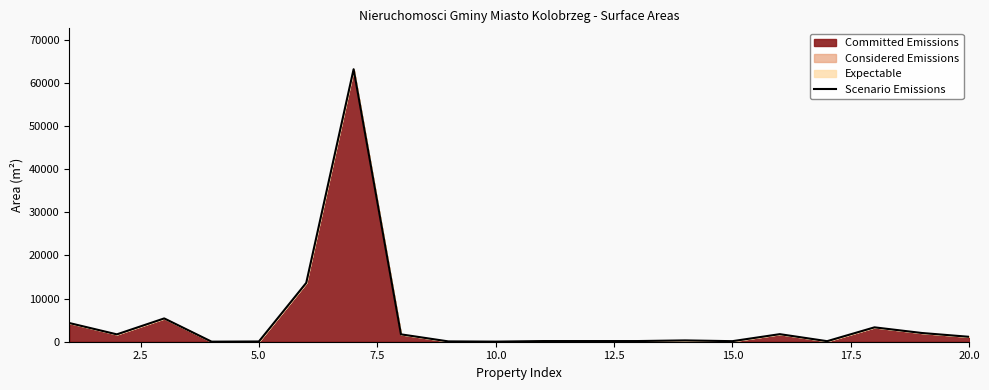

What is the greatest value displayed?

63140